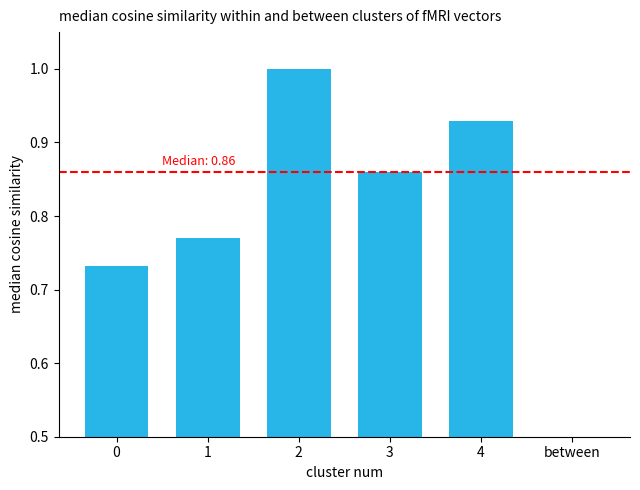

Count the values in the range 0 to 1.

6